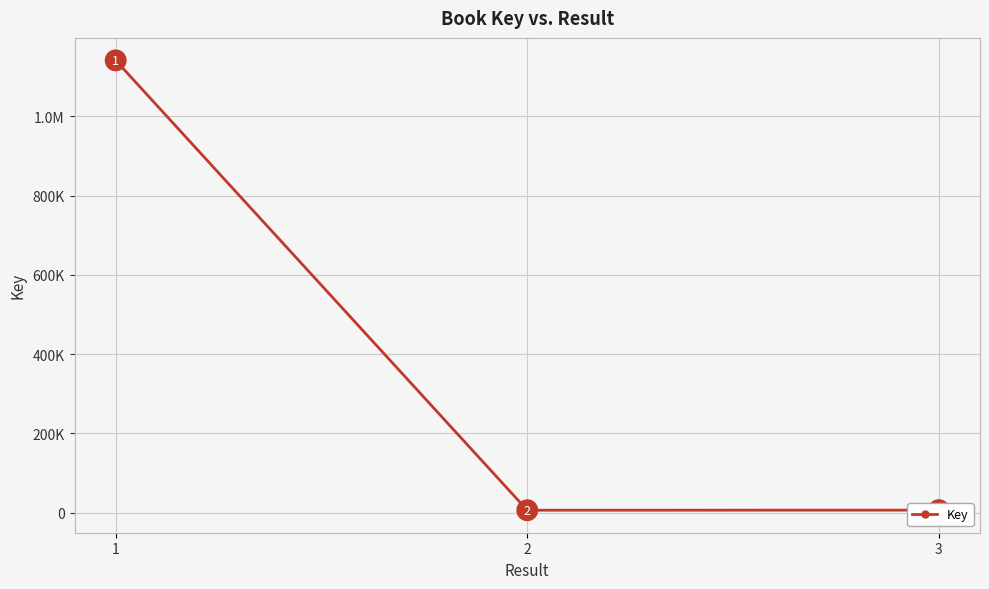

What is the difference between the values at 1 and 3?

1135397